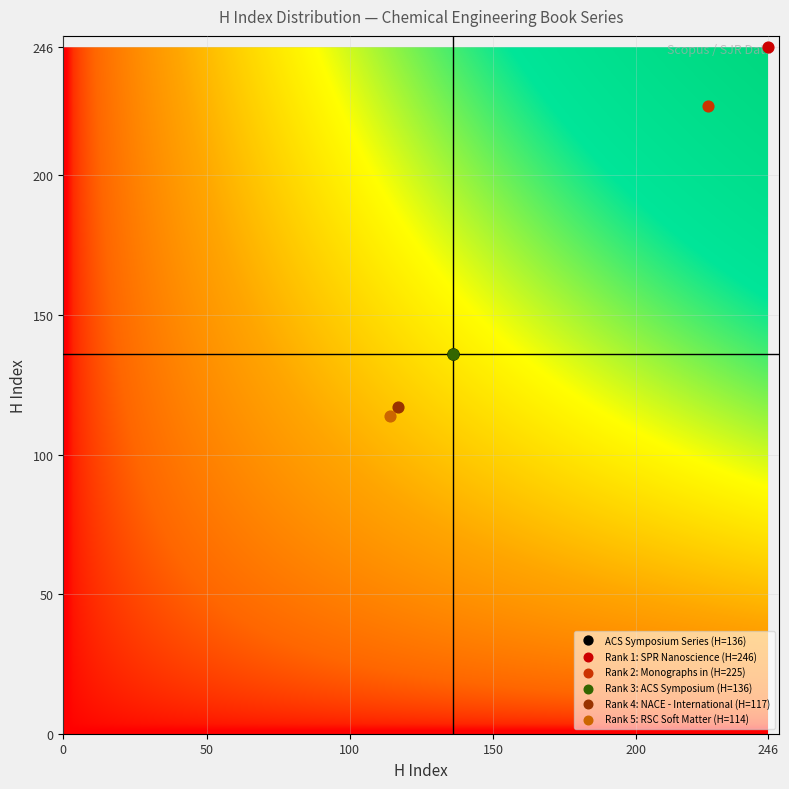

At which label is ACS Symposium Series closest to 68?

Rank 1